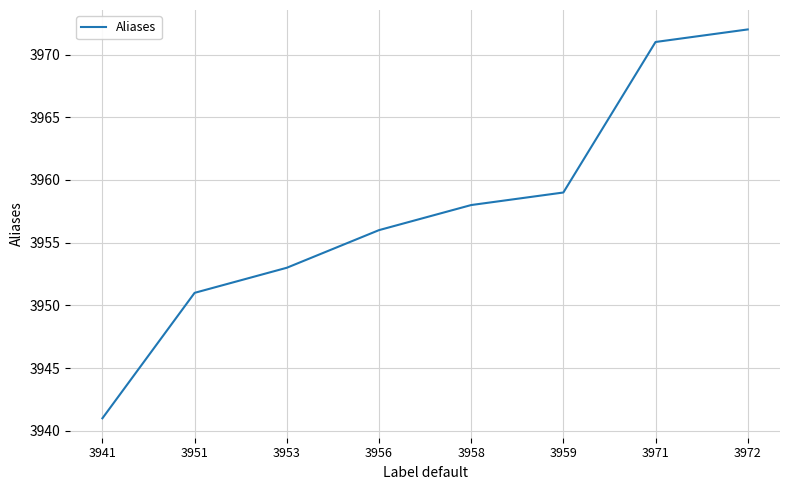

Reading left to right, list all the values displayed in this chart.

3941	3951	3953	3956	3958	3959	3971	3972